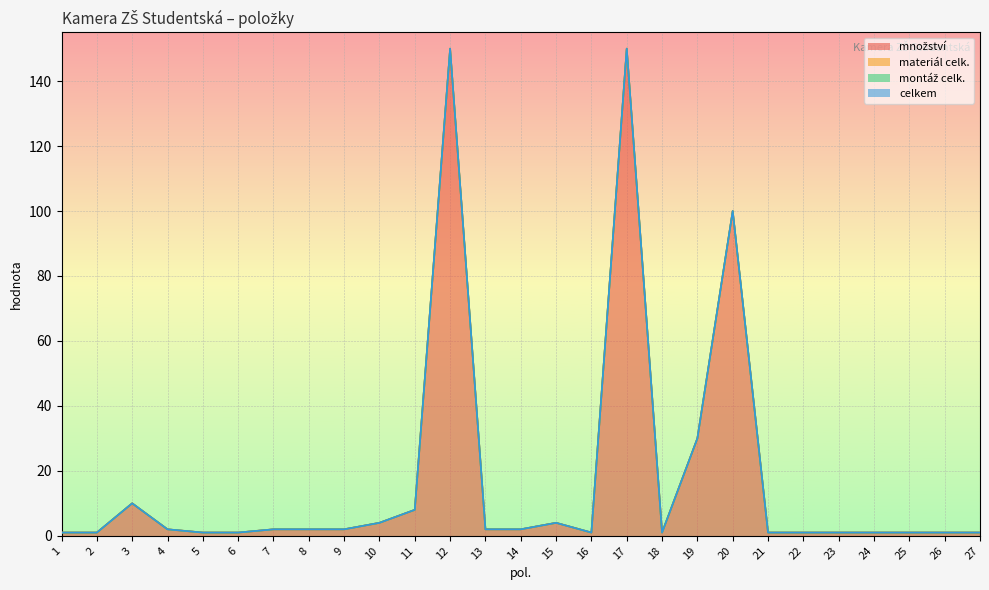

What is the average value of the množství series?

18